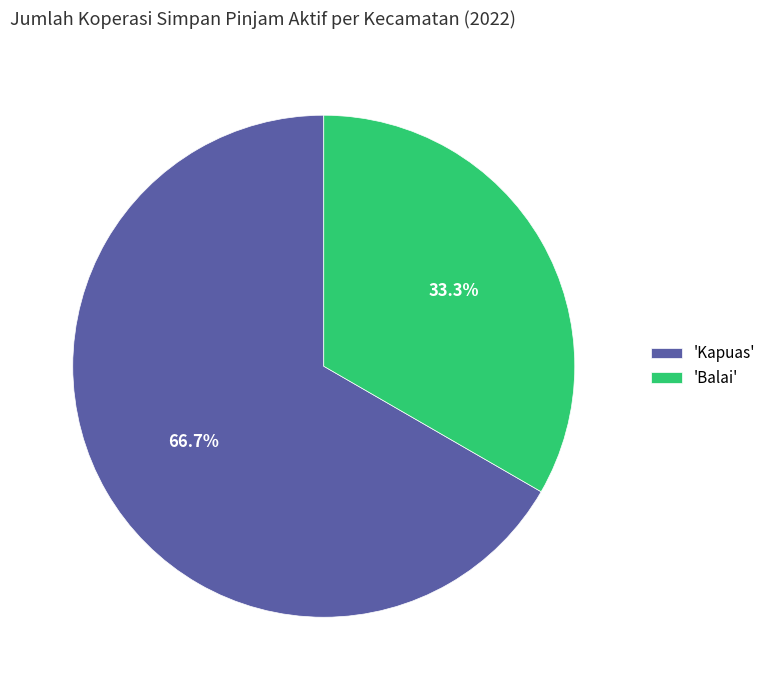

Does 'Kapuas' represent more than half of the total?

Yes